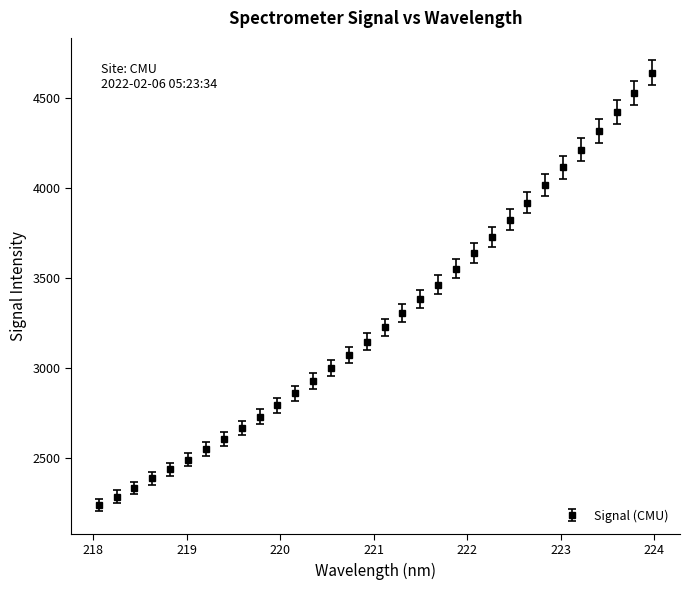

What is the smallest value displayed?

2235.8